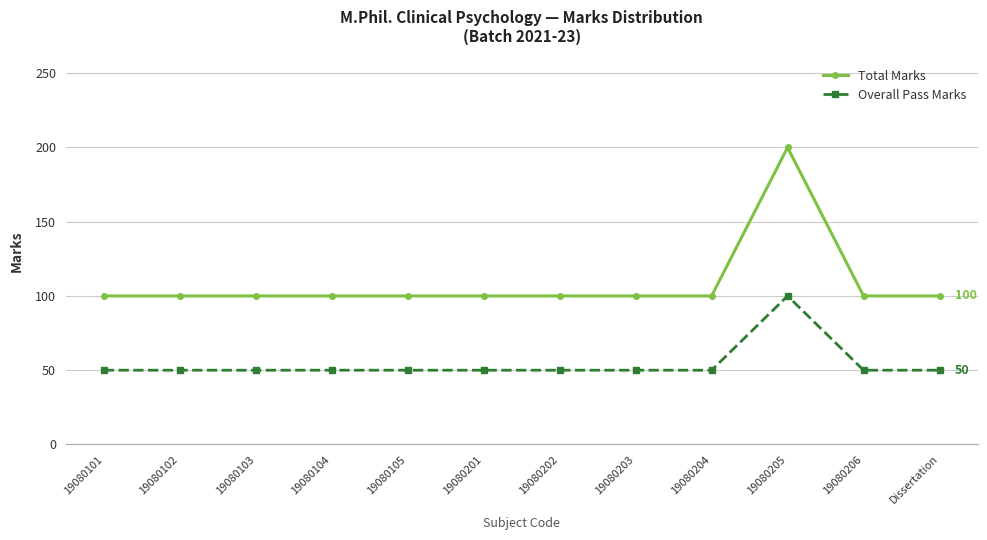

What is the smallest value displayed?

50